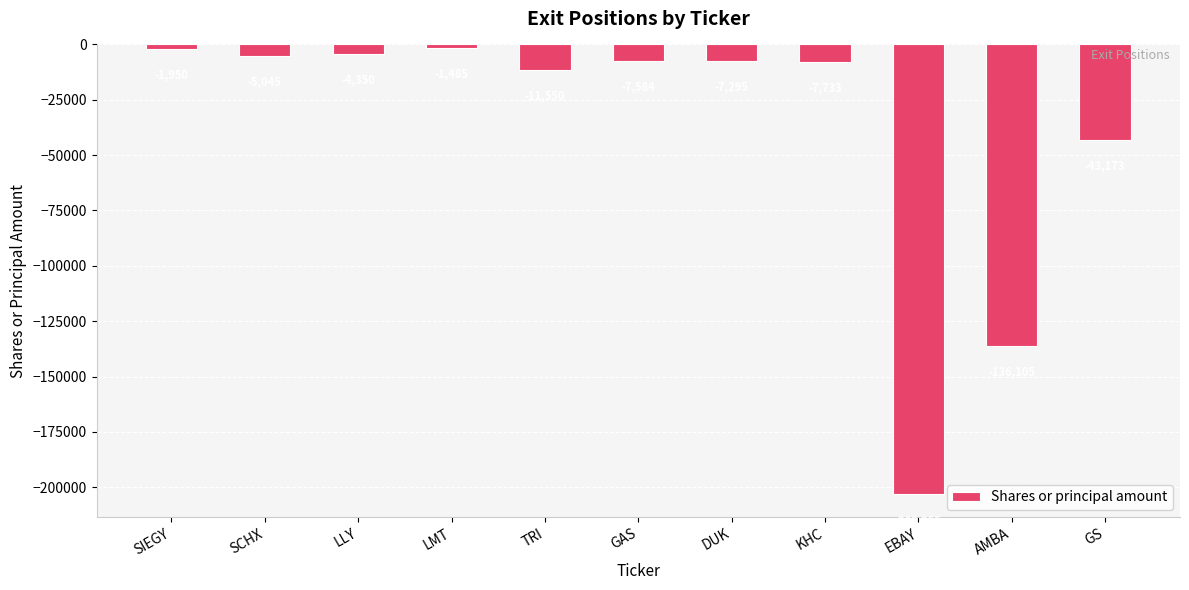

Rank the categories by value from lowest to highest.

EBAY, AMBA, GS, TRI, KHC, GAS, DUK, SCHX, LLY, SIEGY, LMT